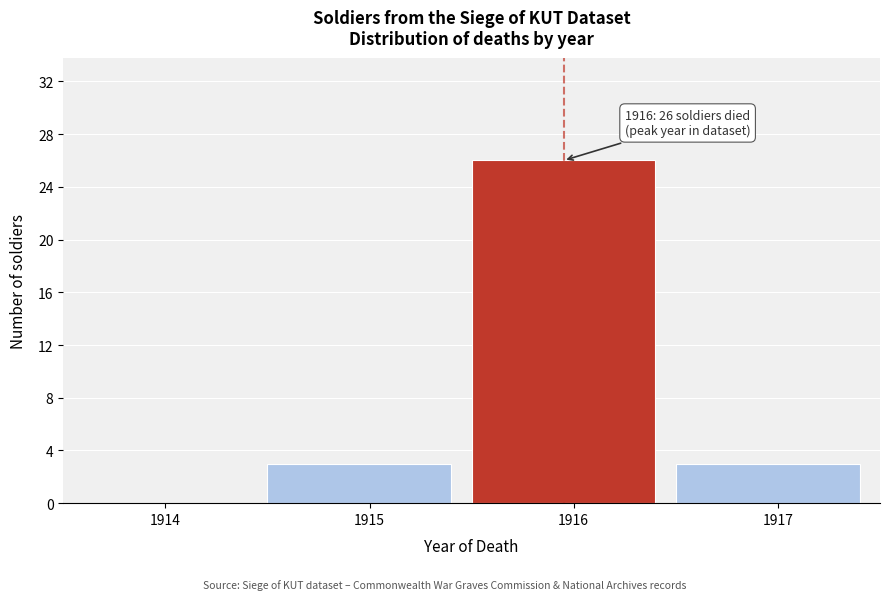

Reading right to left, what are all the values shown in this chart?

1917=3	1916=26	1915=3	1914=0